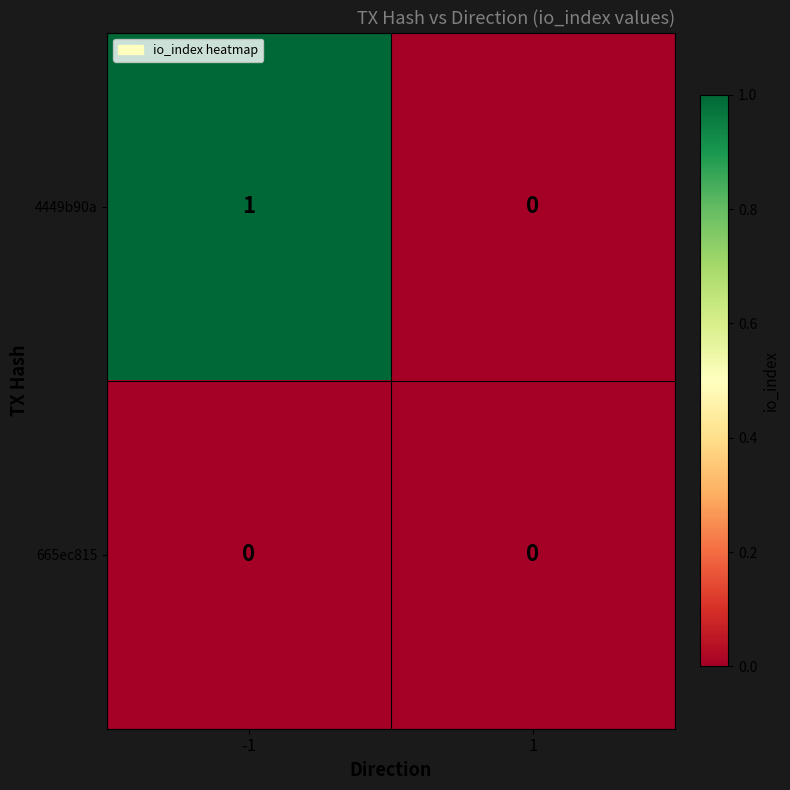

List the series in order of their overall mean, highest first.

4449b90a, 665ec815